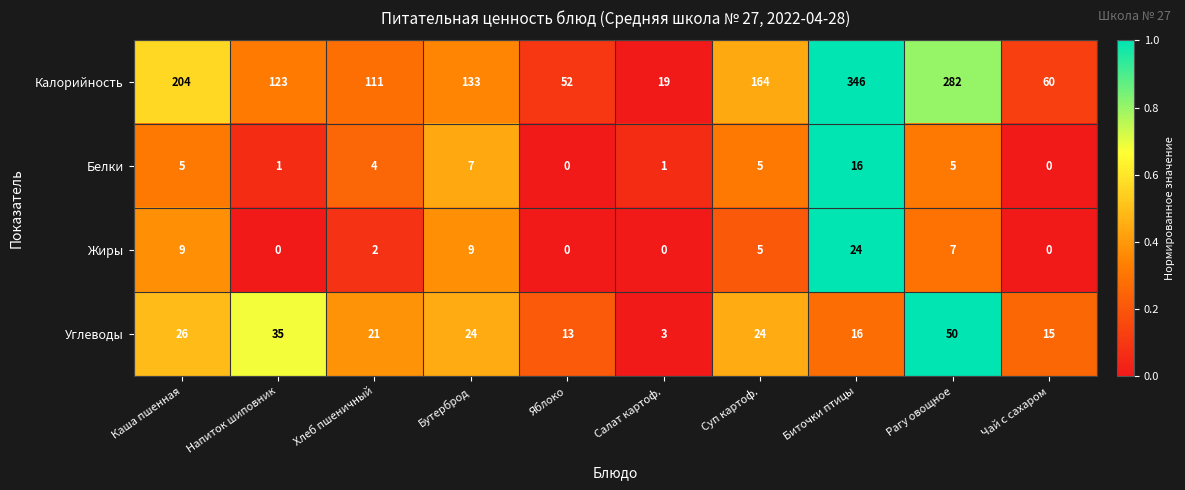

True or false: Жиры has a value of -12 at Салат картоф..

False